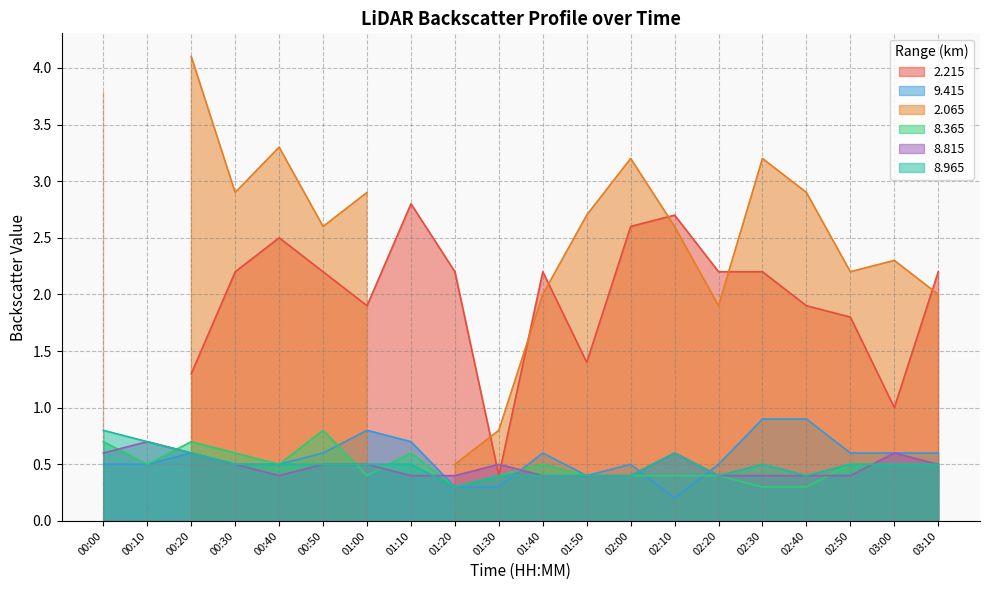

True or false: 8.815 and 9.415 cross at least once.

True